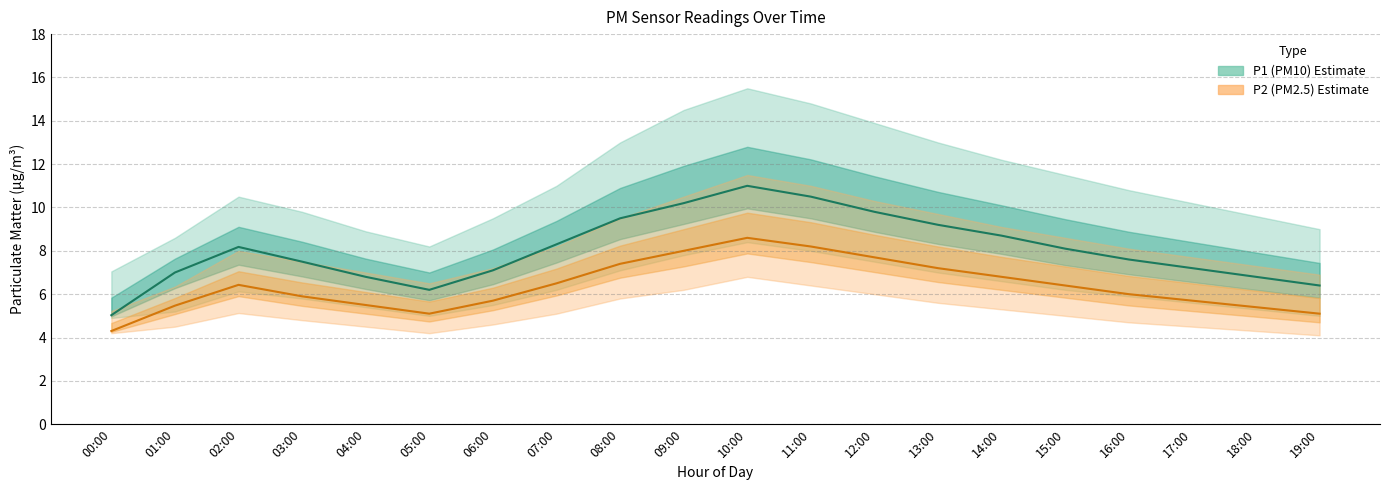

Where is P2 median nearest to the value 6?

16:00